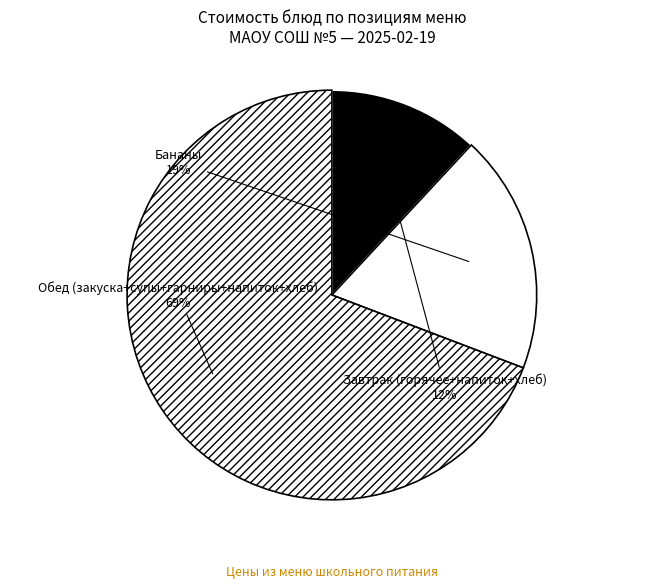

True or false: Бананы accounts for 19% of the total.

True